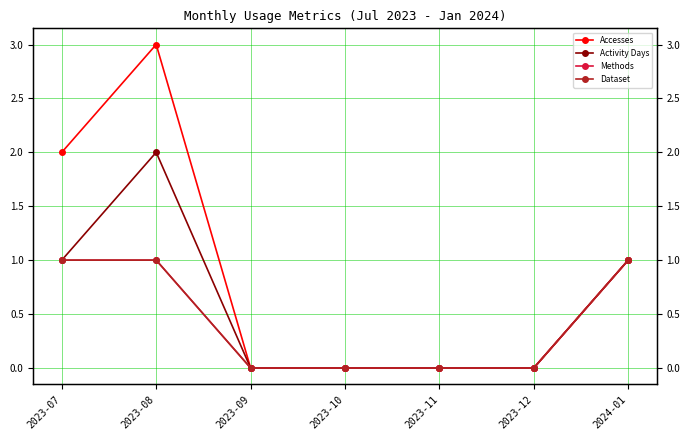

True or false: Dataset and Methods cross at least once.

False